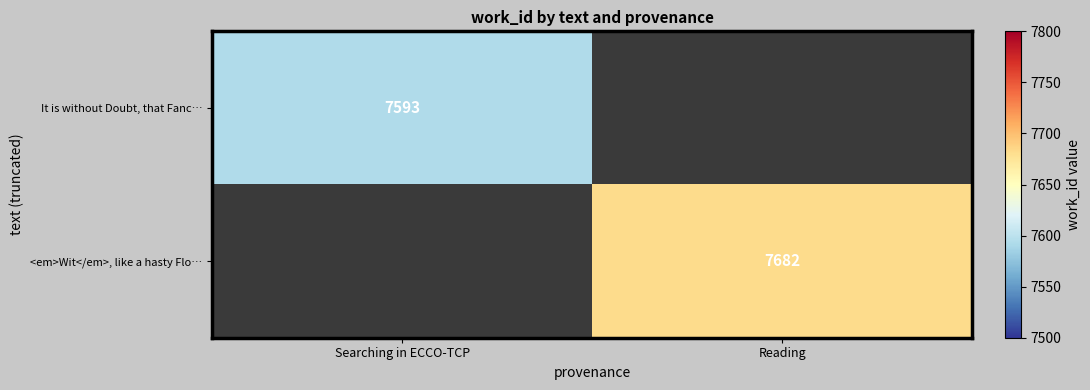

True or false: It is without Doubt, that Fanc… has a value of 7593 at Searching in ECCO-TCP.

True